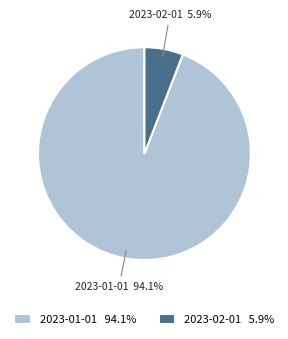

The 2023-01-01 slice represents 94% of the pie. True or false?

True